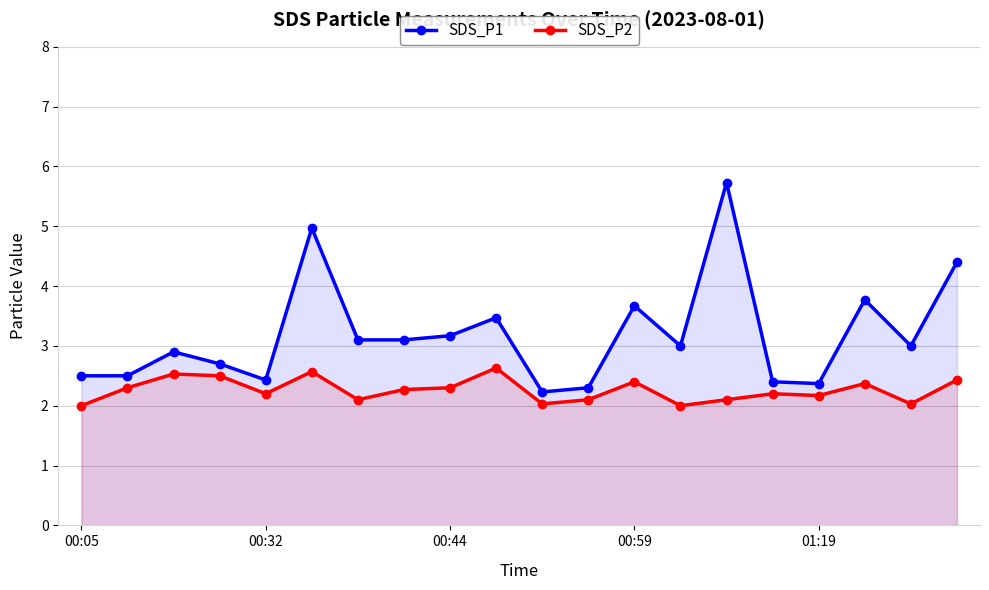

Does the chart have visible grid lines?

Yes